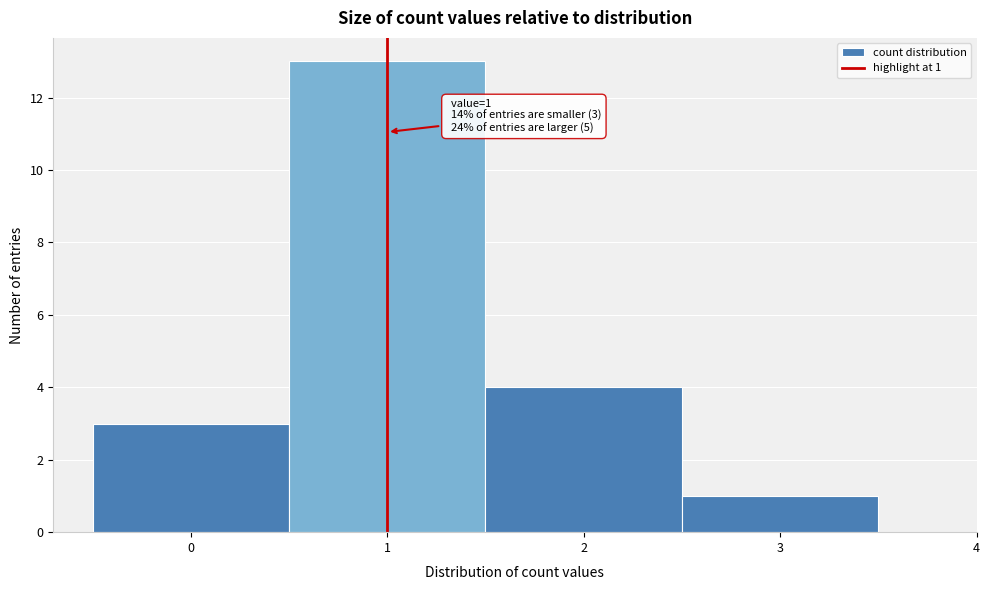

Over which range of the x-axis is the bar tallest?

0.5 to 1.5